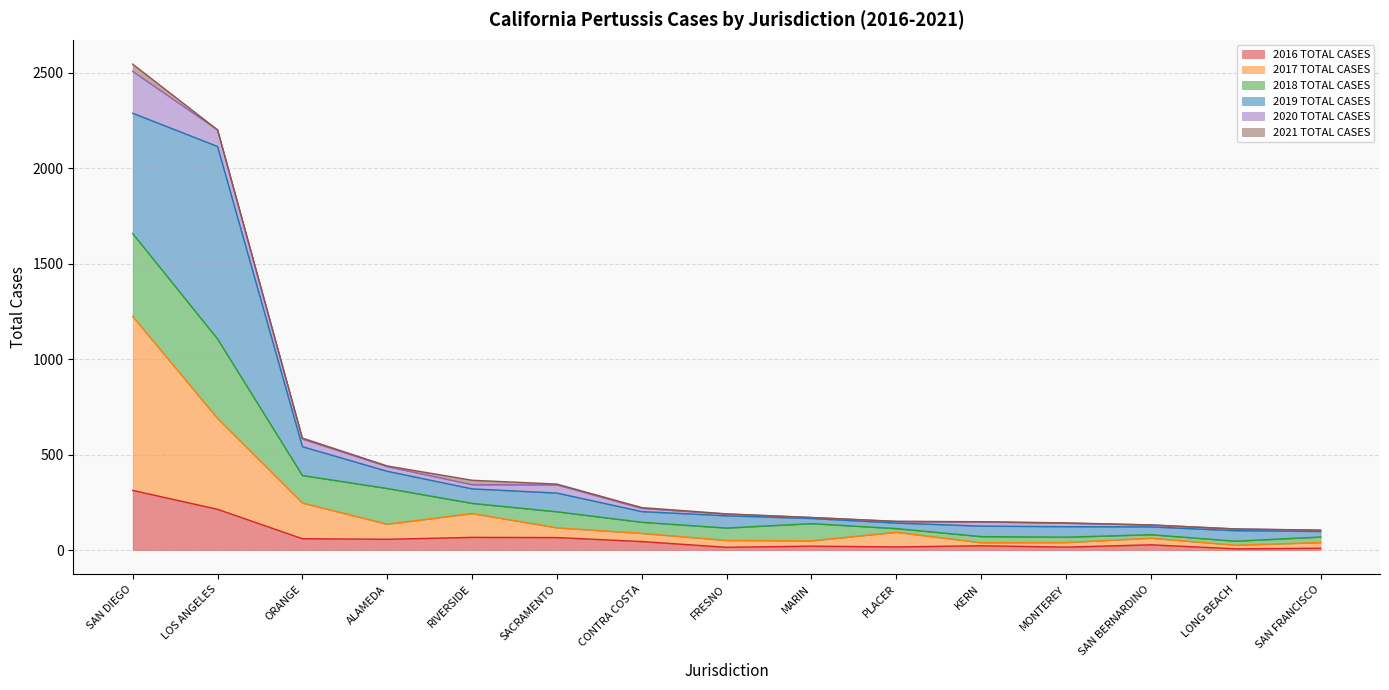

The 2016 TOTAL CASES series shows 91 at ORANGE. True or false?

False